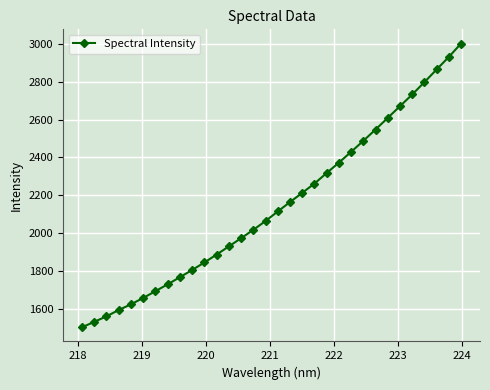

What is the value of the 21st point from the left?

2317.6